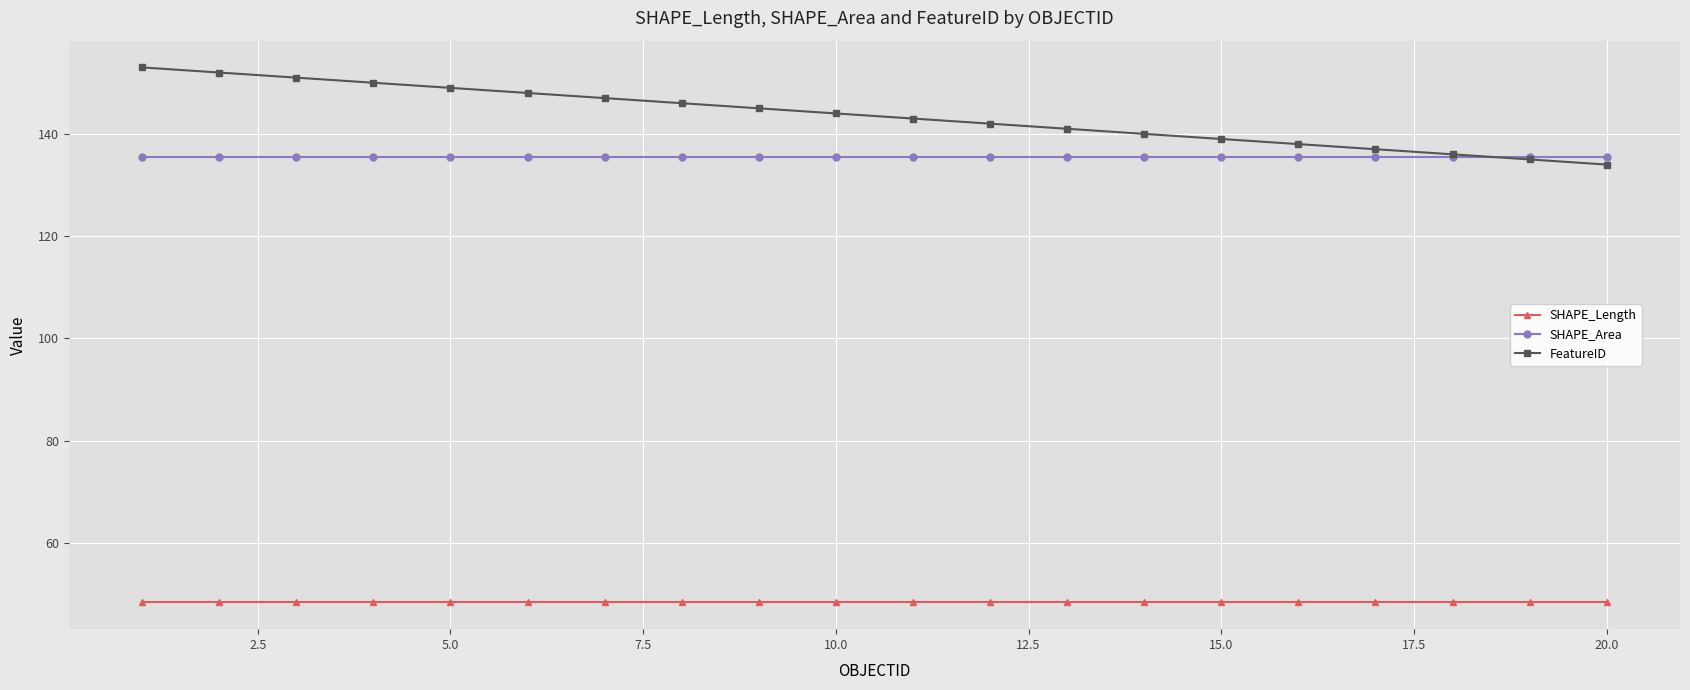

List the series in order of their peak value, highest first.

FeatureID, SHAPE_Area, SHAPE_Length